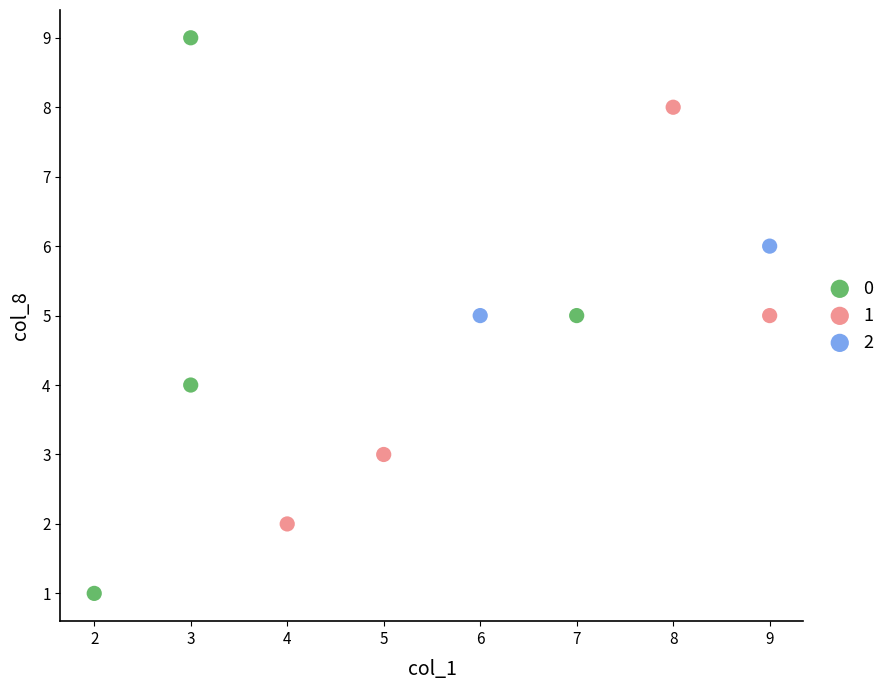

What are all the series names shown in the legend?

0, 1, 2